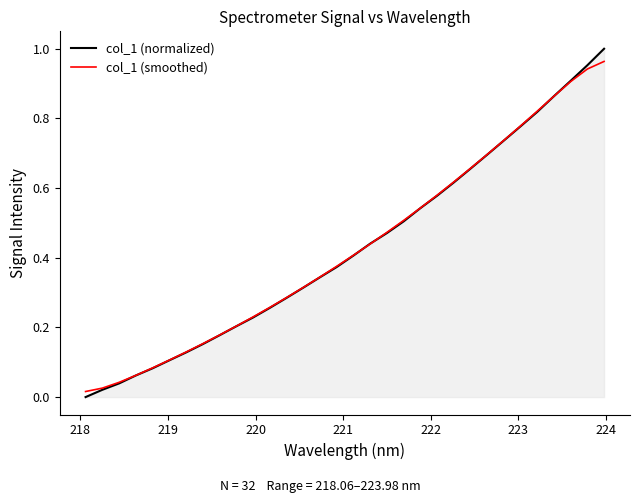

Rank the series by their average value, from lowest to highest.

col_1 (normalized), col_1 (smoothed)